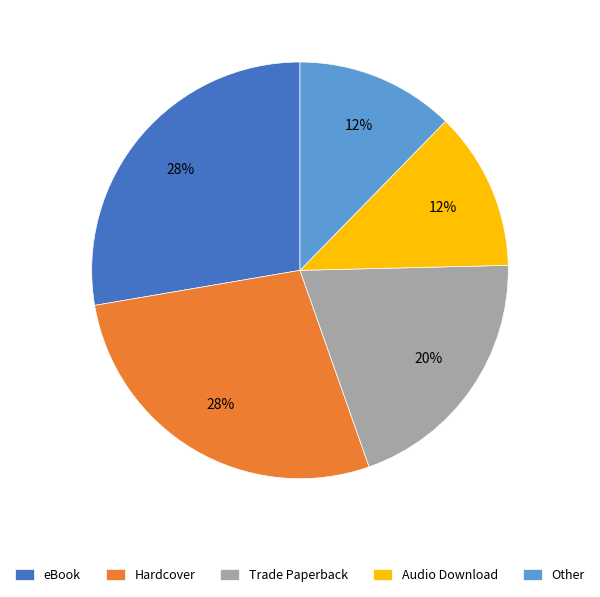

To the nearest percent, what is the average slice percentage?

20%